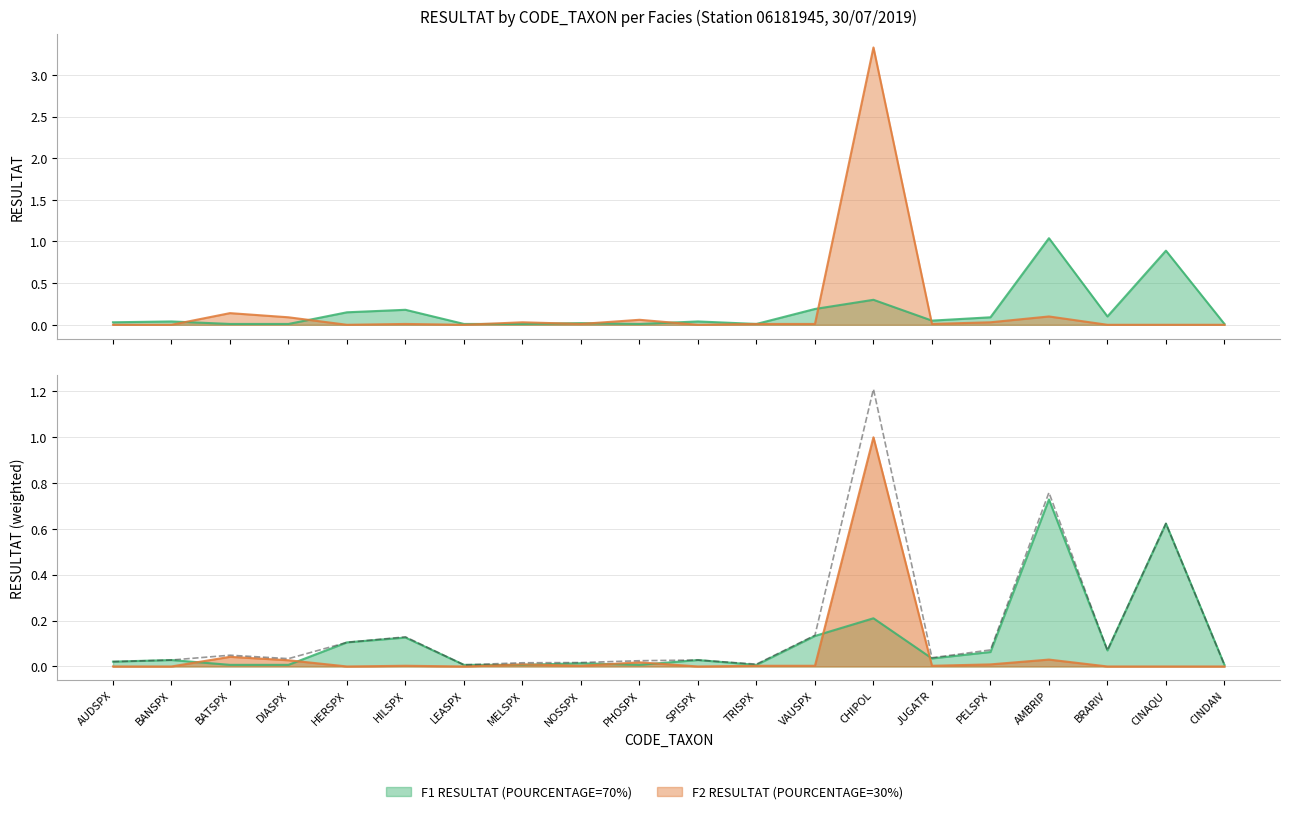

Reading right to left, list all the values displayed in this chart.

0.0	0.6	0.1	0.8	0.1	0.0	1.2	0.1	0.0	0.0	0.0	0.0	0.0	0.0	0.1	0.1	0.0	0.0	0.0	0.0